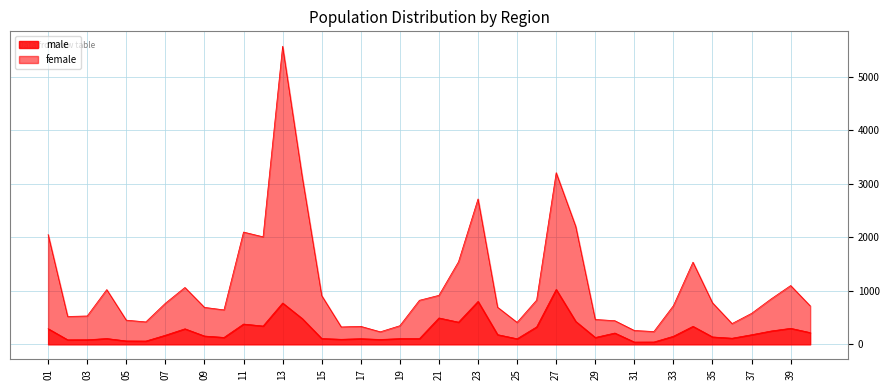

How many values in the male series are below 171?

20